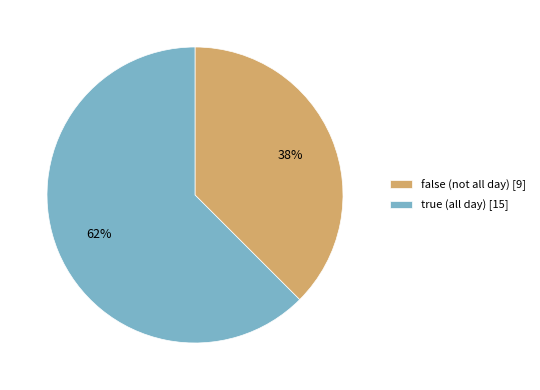

The true (all day) [15] slice represents 62% of the pie. True or false?

True